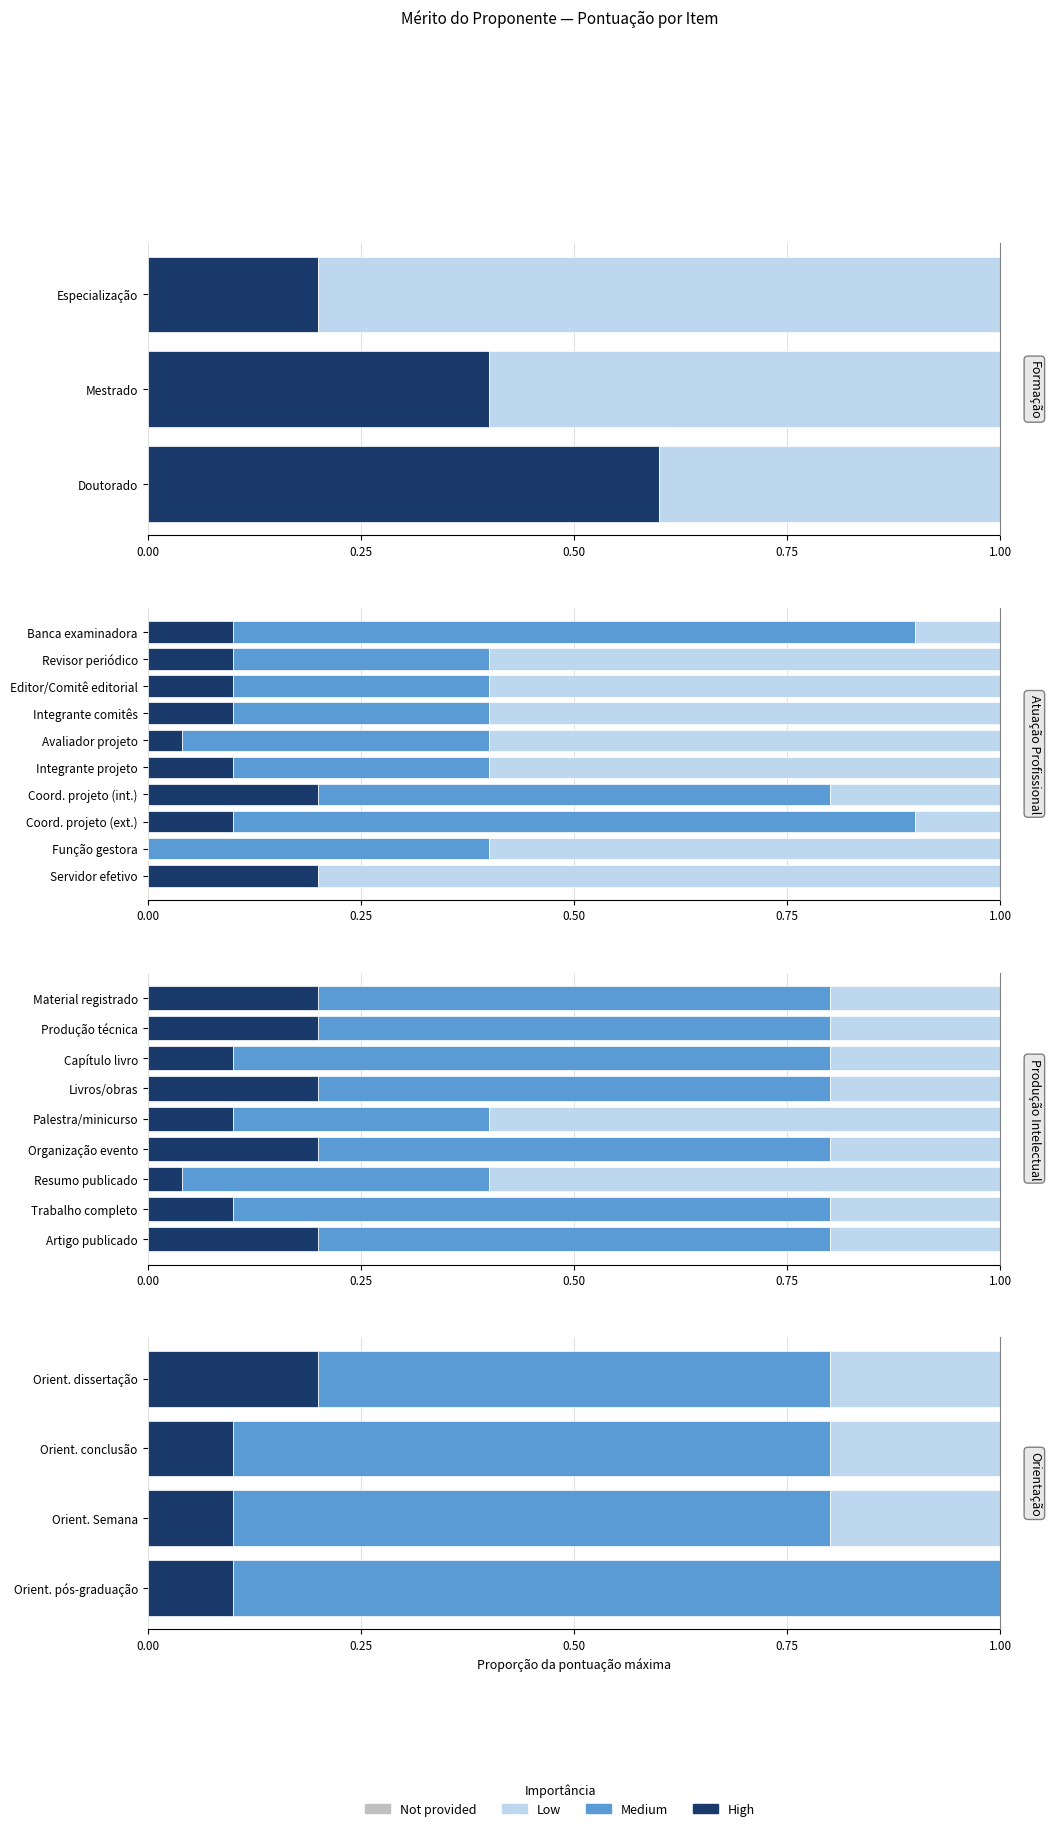

How many groups of bars are there?

4